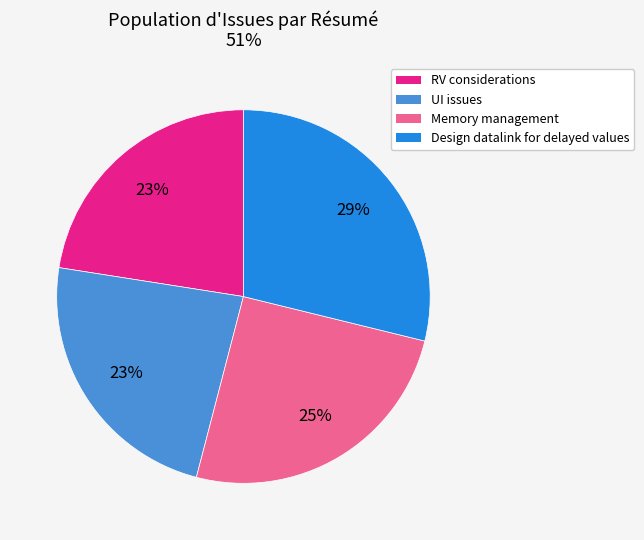

Which category has the biggest portion of the pie?

Design datalink for delayed values